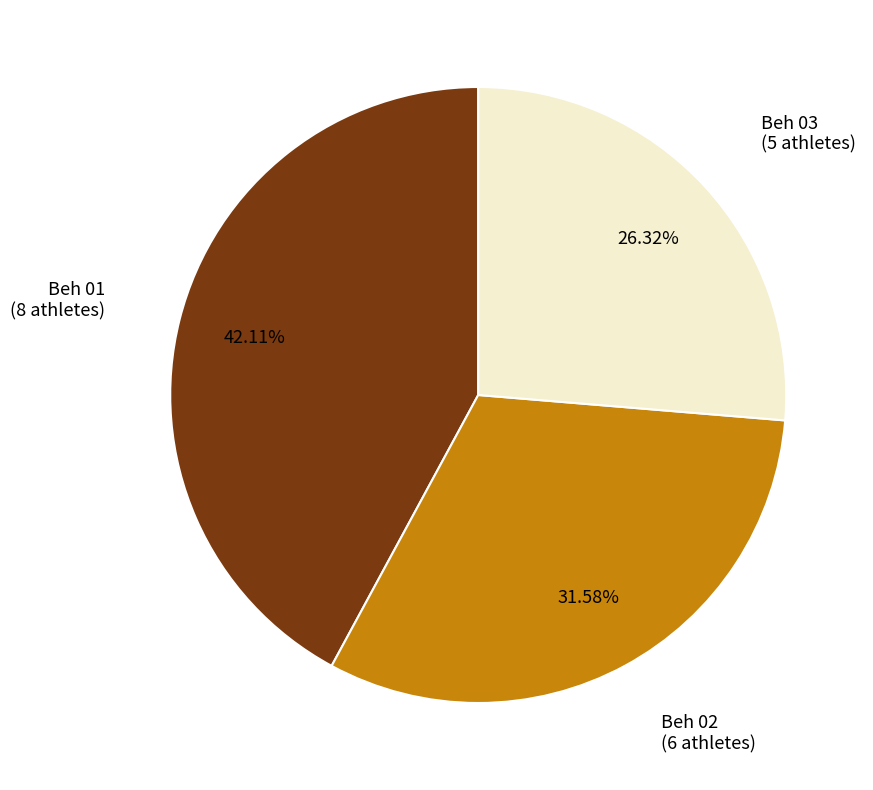

Is there any slice that represents more than half of the pie?

No